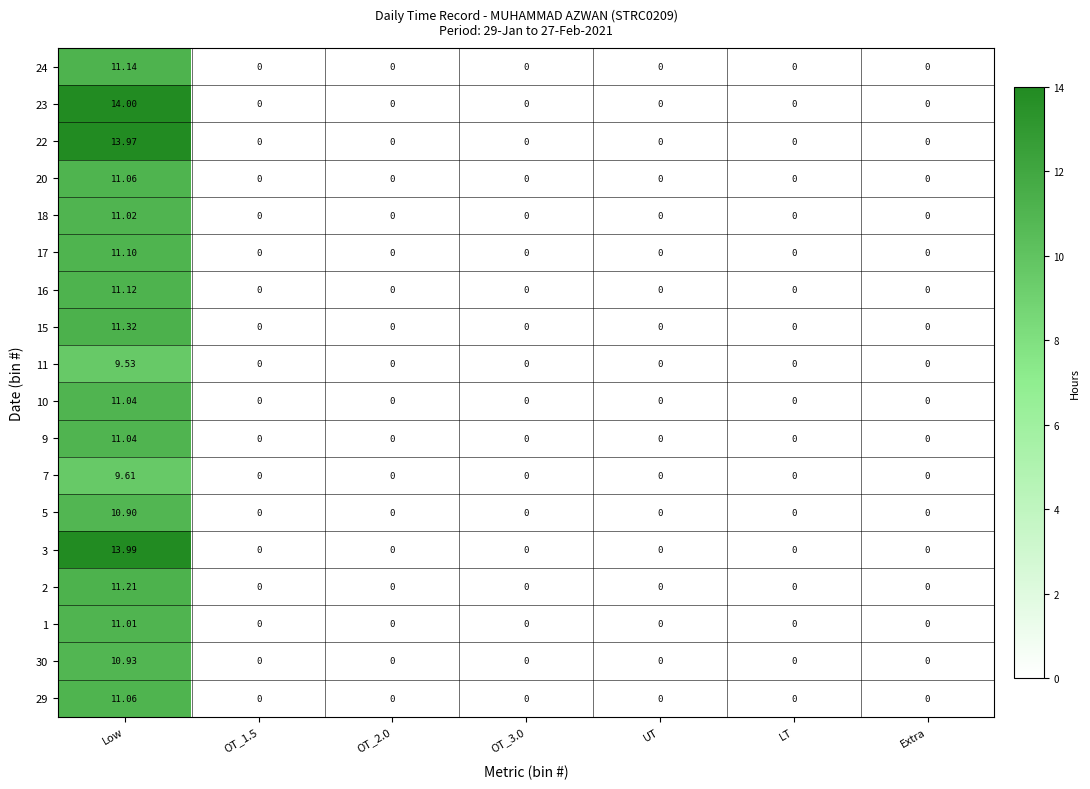

At which category is the sum across all series the highest?

Low